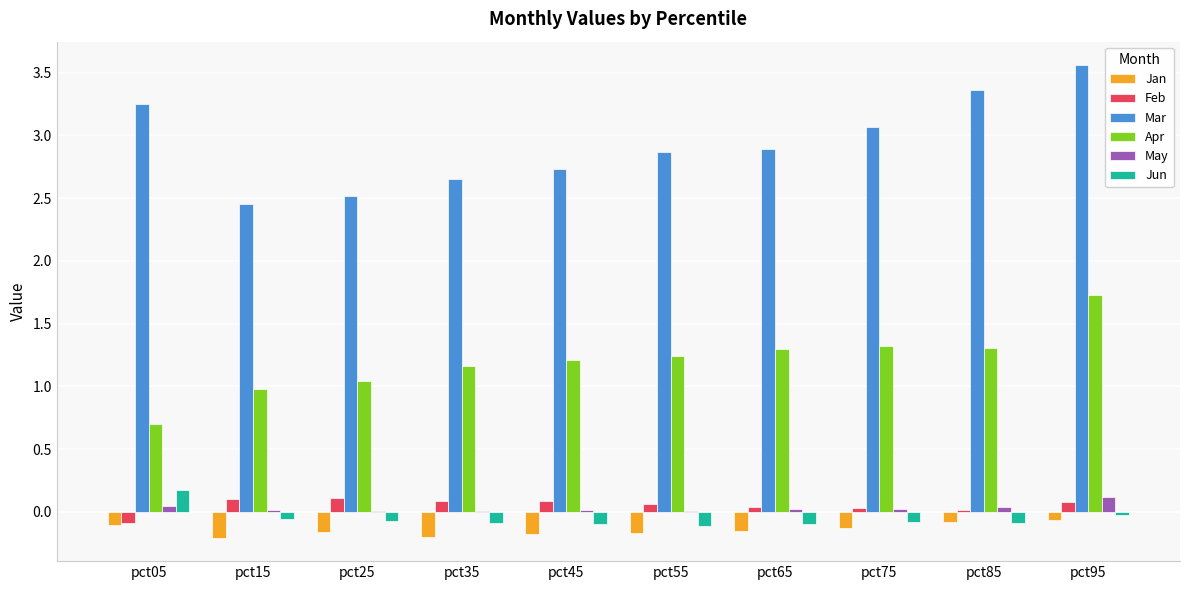

What is the sum of all Jan values?

-1.5